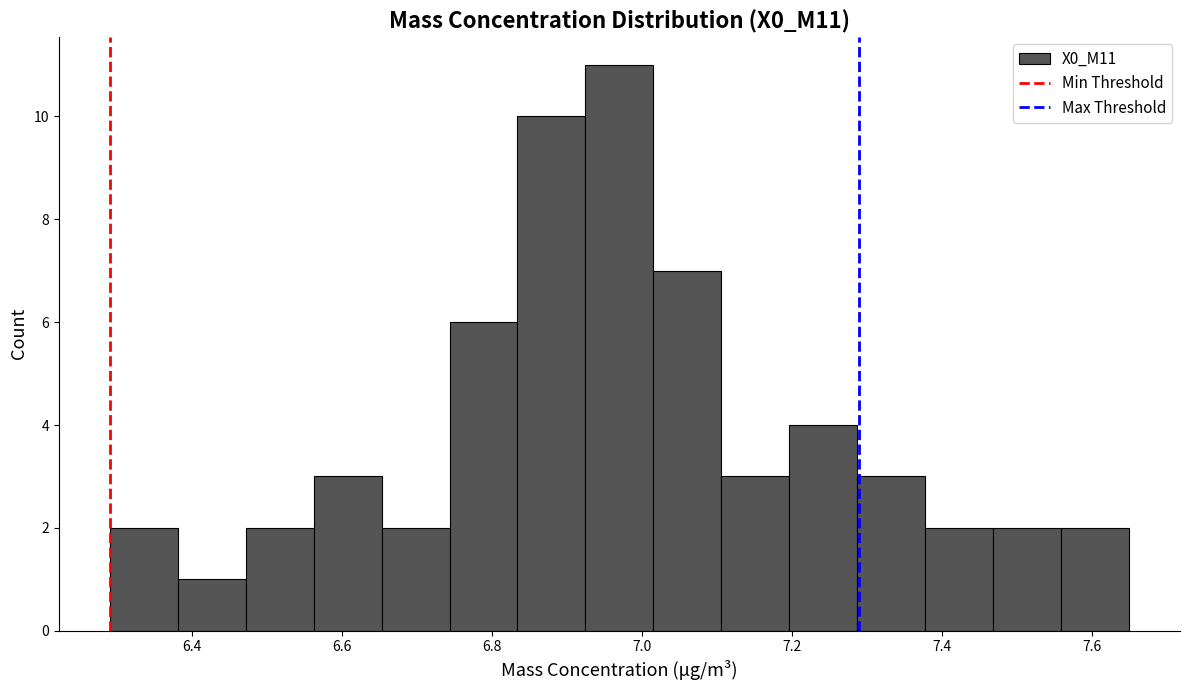

Reading left to right, transcribe this chart: for each bar, give the range it covers on the x-axis and its height. Neither the bar edges nor the heights are printed on the chart, so give them approximately, as read against the axes.

6.30 to 6.38: 2
6.38 to 6.48: 1
6.48 to 6.56: 2
6.56 to 6.66: 3
6.66 to 6.74: 2
6.74 to 6.84: 6
6.84 to 6.92: 10
6.92 to 7.02: 11
7.02 to 7.10: 7
7.10 to 7.20: 3
7.20 to 7.28: 4
7.28 to 7.38: 3
7.38 to 7.46: 2
7.46 to 7.56: 2
7.56 to 7.66: 2